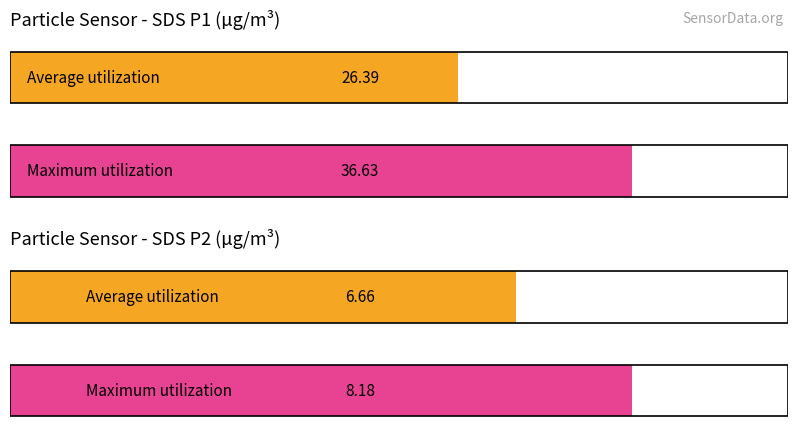

Which series has the widest spread of values?

Maximum utilization